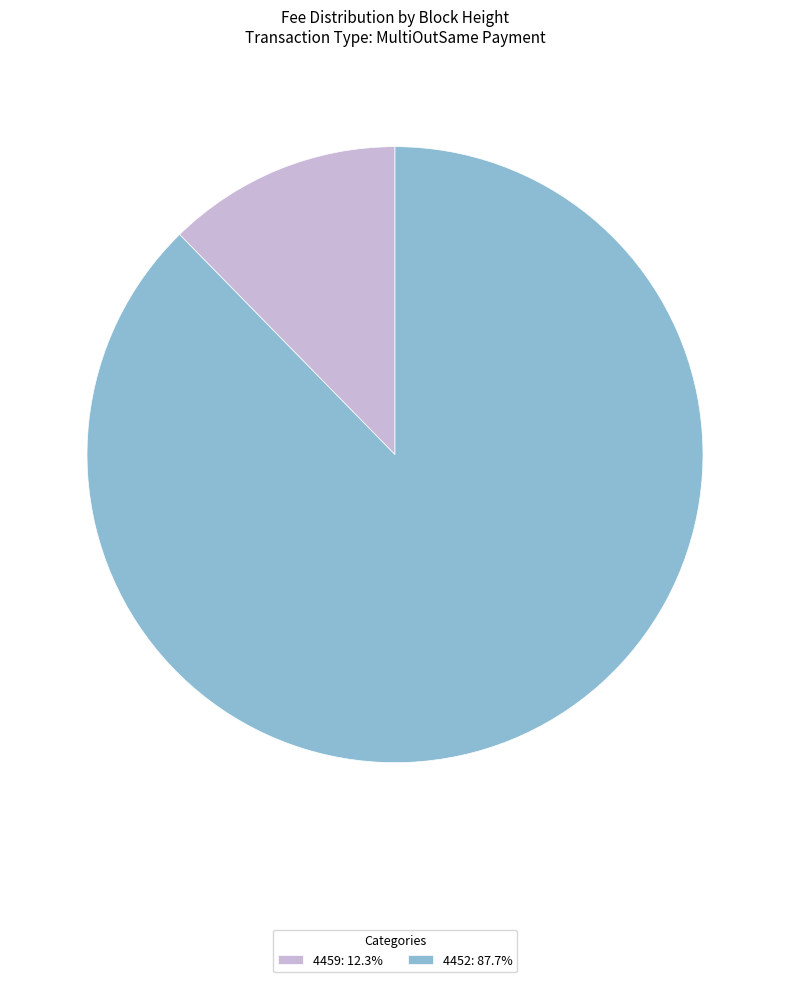

What is the smallest slice in the pie chart?

4459